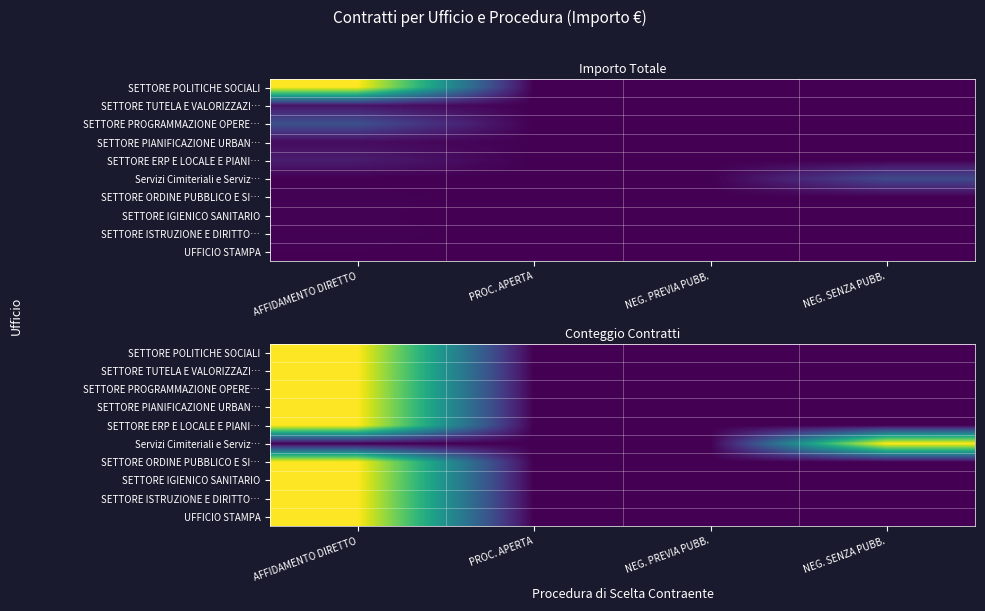

Which series has the largest total across all categories?

SETTORE POLITICHE SOCIALI